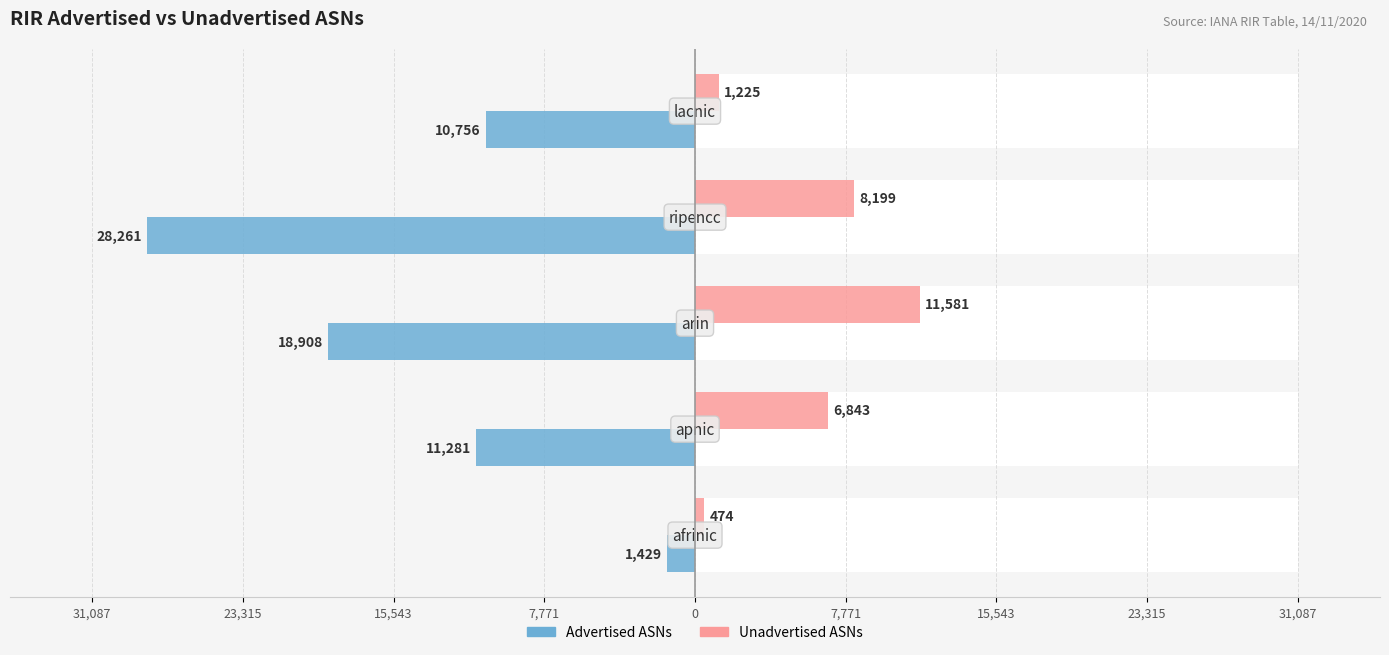

Is the value of Advertised ASNs at 23,315 greater than the value of Unadvertised ASNs at 15,543?

No